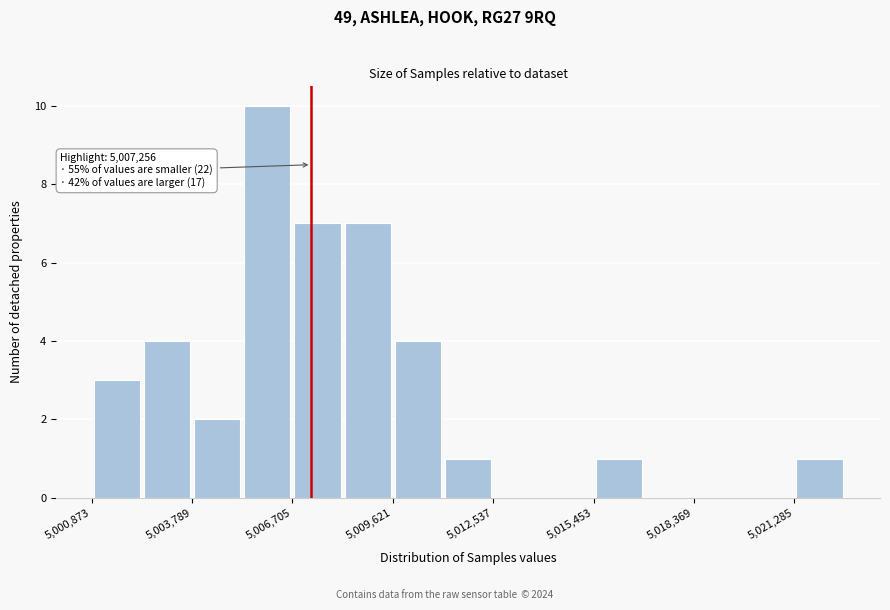

Read against the x-axis, roughly where is the centre of the tallest bar?

5006000